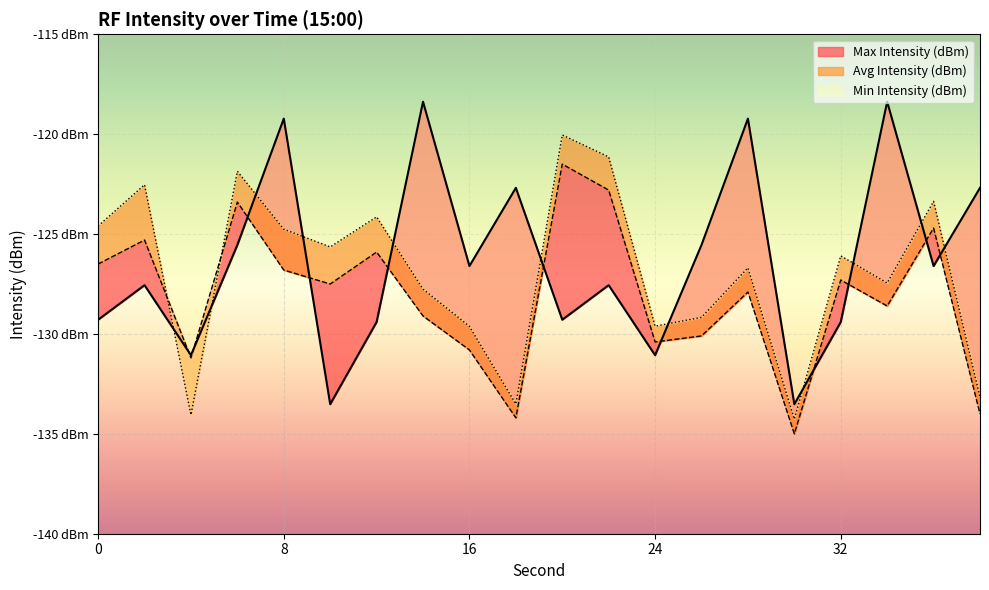

What is the sum of the Max Intensity (dBm) values at 18 and 0?

-252.0